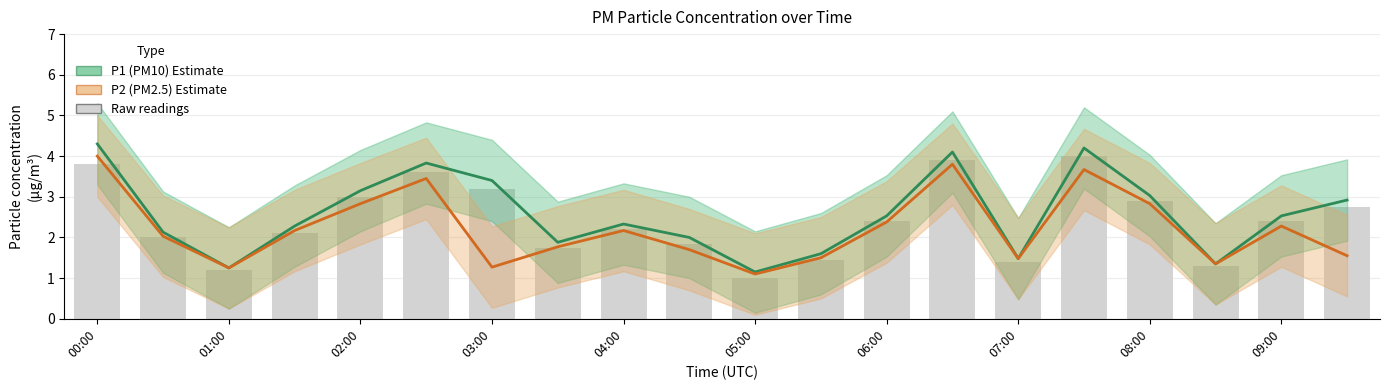

List the series in order of their peak value, highest first.

P1 (PM10), P2 (PM2.5)